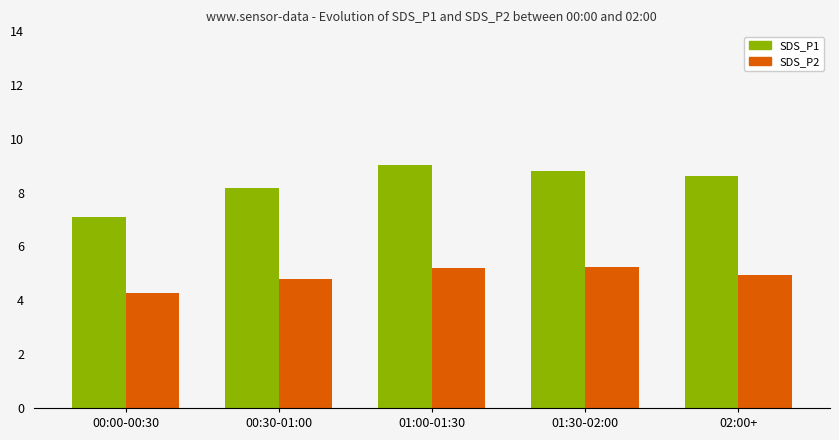

The value of SDS_P2 at 01:00-01:30 is 5.2. True or false?

True